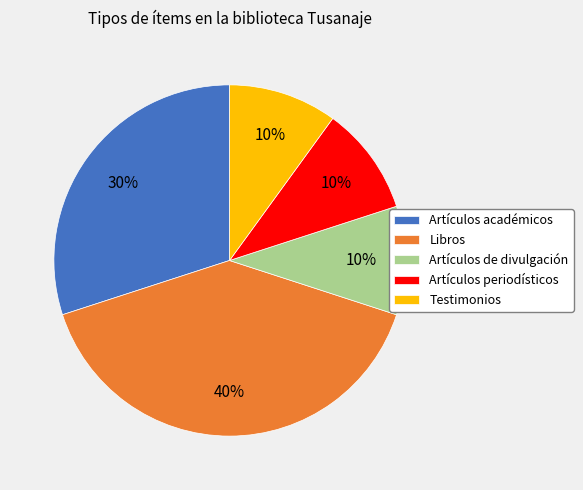

True or false: Artículos de divulgación accounts for 10% of the total.

True